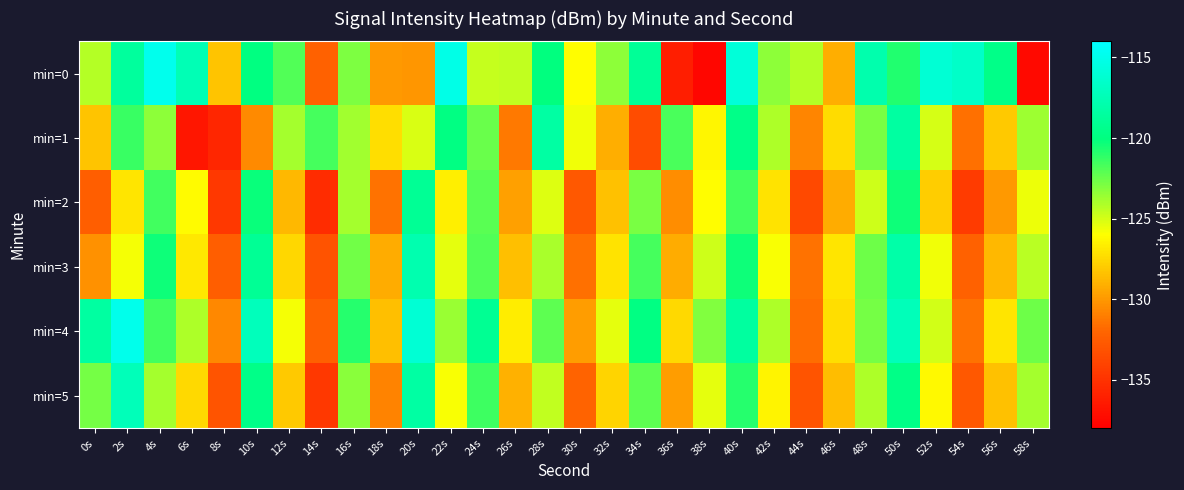

Reading left to right, list all the values displayed in this chart.

min=0: 0s=-124.3	2s=-118.6	4s=-114.9	6s=-117.5	8s=-128.3	10s=-120.0	12s=-122.0	14s=-132.3	16s=-123.0	18s=-130.0	20s=-130.1	22s=-115.2	24s=-124.6	26s=-124.5	28s=-120.0	30s=-126.0	32s=-123.3	34s=-118.9	36s=-136.2	38s=-137.6	40s=-115.8	42s=-123.3	44s=-124.3	46s=-129.1	48s=-117.9	50s=-120.8	52s=-116.0	54s=-116.6	56s=-119.6	58s=-137.4
min=1: 0s=-128.3	2s=-121.4	4s=-123.3	6s=-136.6	8s=-135.7	10s=-130.5	12s=-123.9	14s=-121.6	16s=-123.8	18s=-127.3	20s=-125.1	22s=-119.9	24s=-122.4	26s=-131.2	28s=-118.3	30s=-125.7	32s=-129.1	34s=-133.4	36s=-121.8	38s=-126.3	40s=-119.6	42s=-124.1	44s=-130.8	46s=-127.3	48s=-122.9	50s=-118.4	52s=-125.0	54s=-131.6	56s=-128.1	58s=-123.7
min=2: 0s=-132.5	2s=-127.0	4s=-121.6	6s=-126.1	8s=-134.7	10s=-120.2	12s=-128.8	14s=-135.3	16s=-123.9	18s=-131.5	20s=-119.0	22s=-126.6	24s=-122.1	26s=-129.7	28s=-125.2	30s=-132.8	32s=-128.3	34s=-122.9	36s=-130.5	38s=-126.0	40s=-121.6	42s=-127.1	44s=-133.7	46s=-129.2	48s=-124.8	50s=-120.3	52s=-127.9	54s=-134.5	56s=-130.0	58s=-125.6
min=3: 0s=-130.2	2s=-125.8	4s=-120.3	6s=-126.9	8s=-132.5	10s=-119.0	12s=-127.6	14s=-133.1	16s=-122.7	18s=-129.2	20s=-117.8	22s=-125.3	24s=-121.9	26s=-128.5	28s=-124.0	30s=-131.6	32s=-127.1	34s=-121.7	36s=-129.2	38s=-124.8	40s=-120.3	42s=-125.9	44s=-131.5	46s=-127.0	48s=-122.6	50s=-118.1	52s=-125.7	54s=-132.2	56s=-128.8	58s=-124.3
min=4: 0s=-118.5	2s=-115.0	4s=-121.6	6s=-124.1	8s=-130.7	10s=-117.2	12s=-125.8	14s=-132.3	16s=-120.9	18s=-128.5	20s=-116.0	22s=-123.6	24s=-119.1	26s=-126.7	28s=-122.2	30s=-129.8	32s=-125.3	34s=-119.9	36s=-127.5	38s=-123.0	40s=-118.6	42s=-124.1	44s=-131.7	46s=-127.2	48s=-122.8	50s=-117.3	52s=-124.9	54s=-131.5	56s=-127.0	58s=-122.6
min=5: 0s=-122.8	2s=-117.3	4s=-123.9	6s=-127.5	8s=-133.0	10s=-119.6	12s=-128.1	14s=-134.7	16s=-123.2	18s=-130.8	20s=-118.3	22s=-125.9	24s=-121.5	26s=-129.0	28s=-124.6	30s=-132.1	32s=-127.7	34s=-122.2	36s=-129.8	38s=-125.3	40s=-120.9	42s=-126.5	44s=-133.0	46s=-128.6	48s=-124.1	50s=-119.7	52s=-126.2	54s=-132.8	56s=-128.3	58s=-123.9